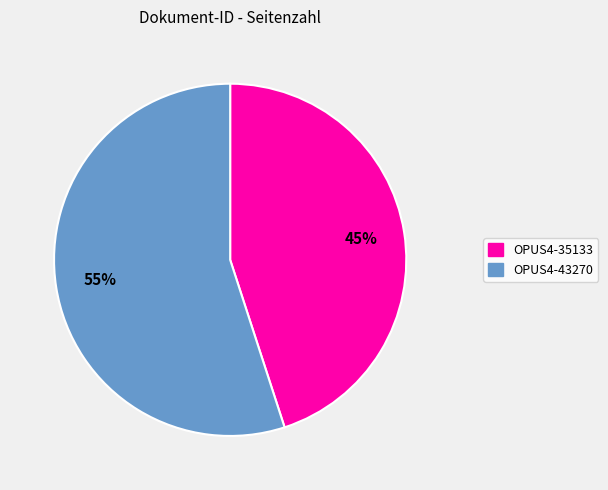

Count the number of slices in the pie.

2